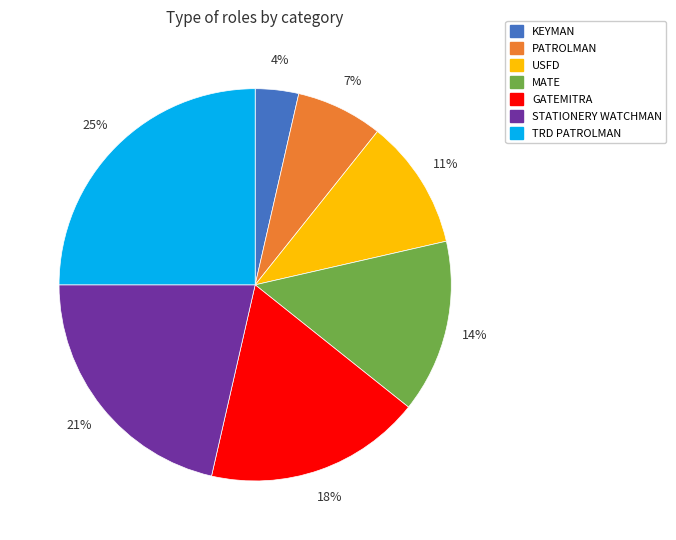

Which slice is the smallest?

KEYMAN